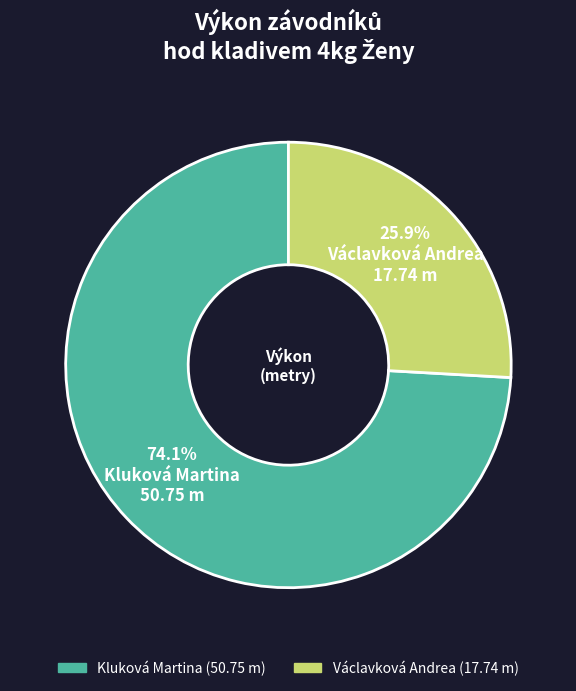

Is there any slice that represents more than half of the pie?

Yes